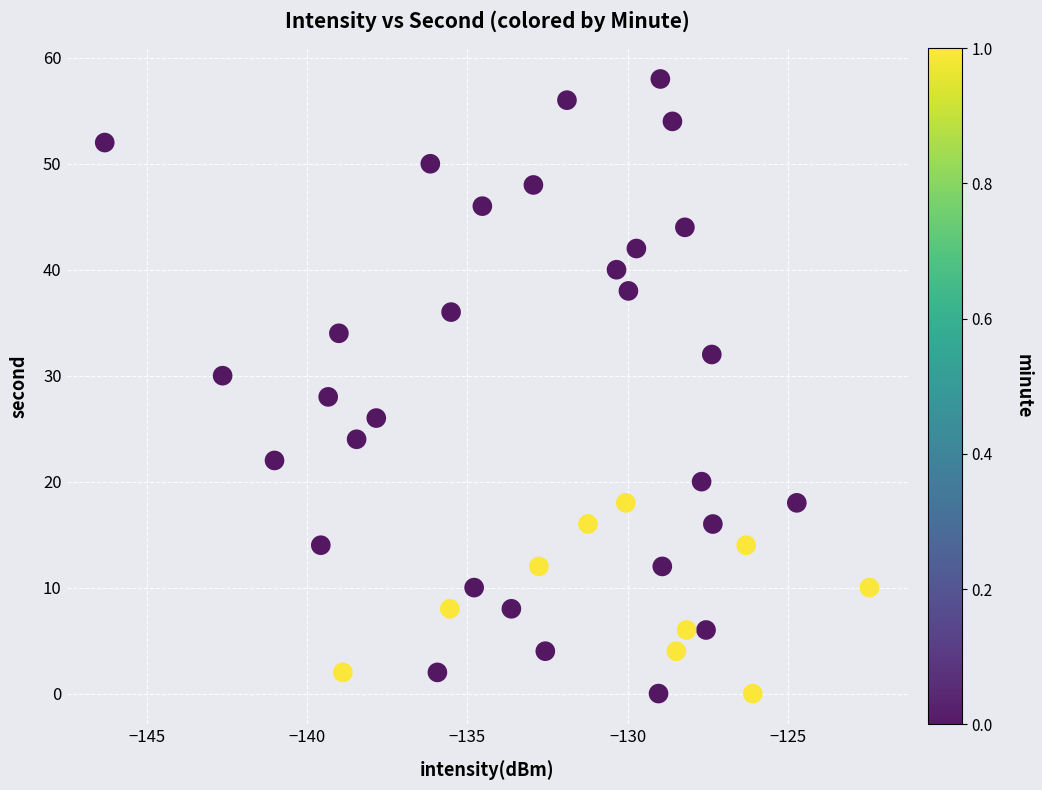

How many points are shown in the scatter plot?

40